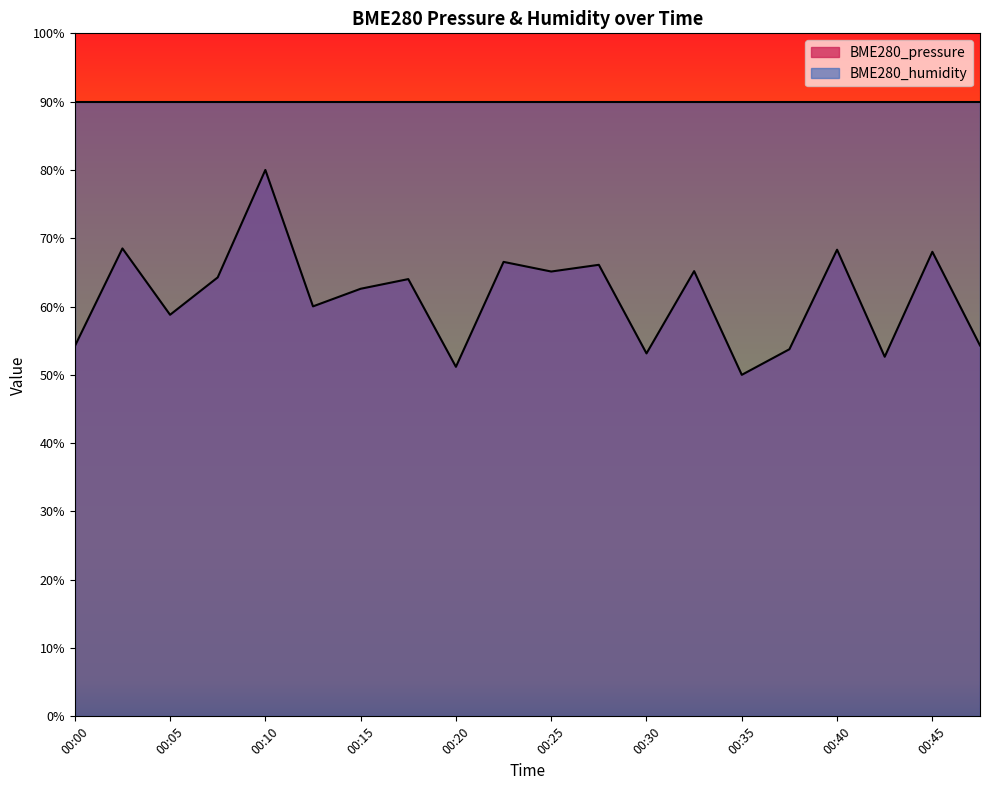

What is the sum of the values at 00:23 and 00:42?

119.2